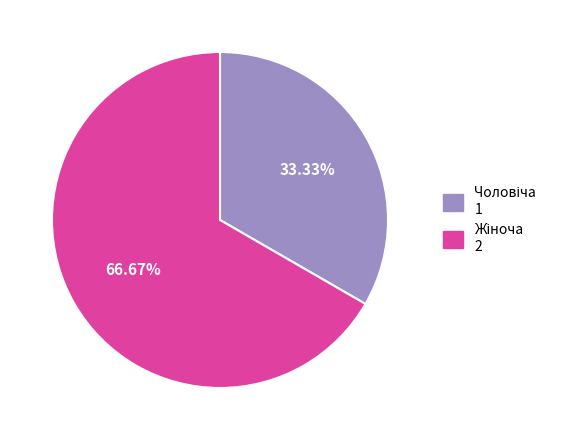

Is there any slice that represents more than half of the pie?

Yes